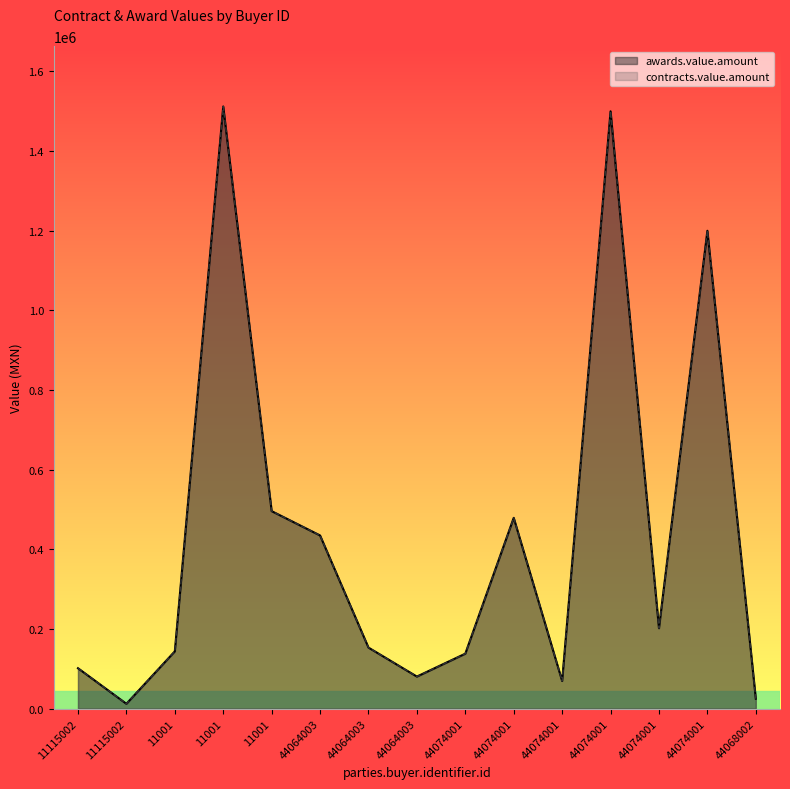

What is the label of the 1st point from the right?

44068002